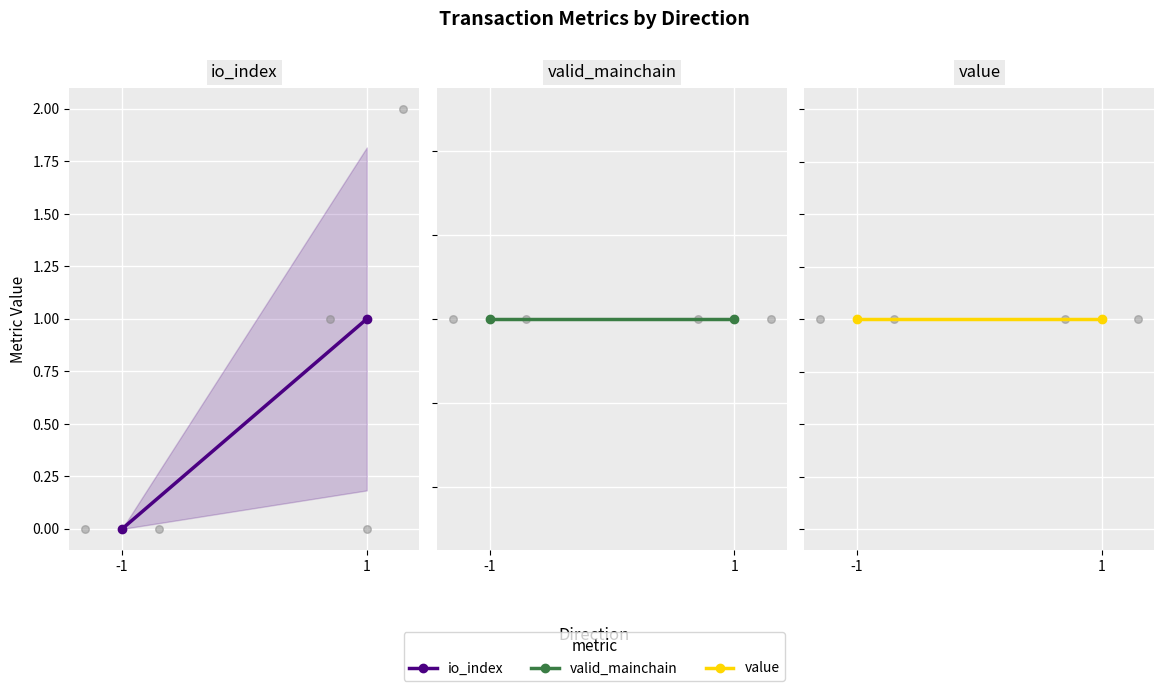

Is the value of io_index at -1 greater than the value of value at 1?

No